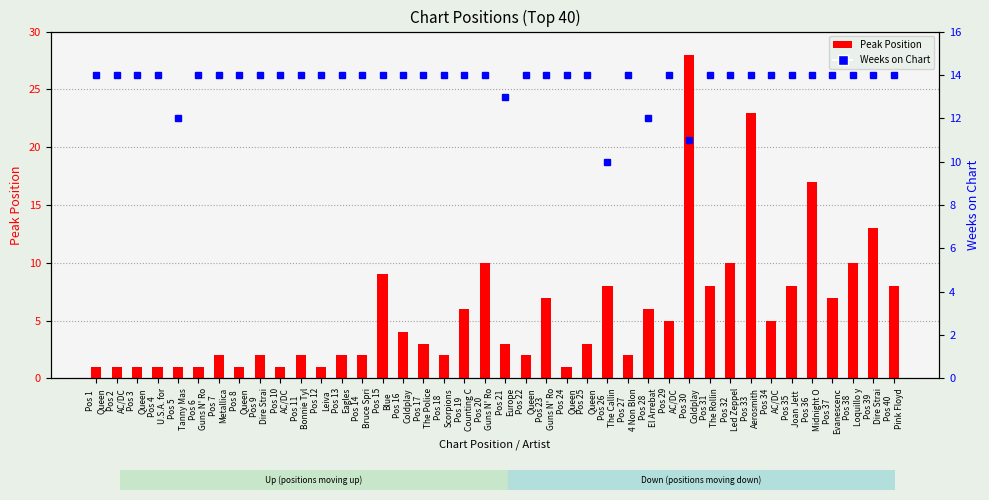

At which label is Peak Position closest to 14?

Pos 39
Dire Strai